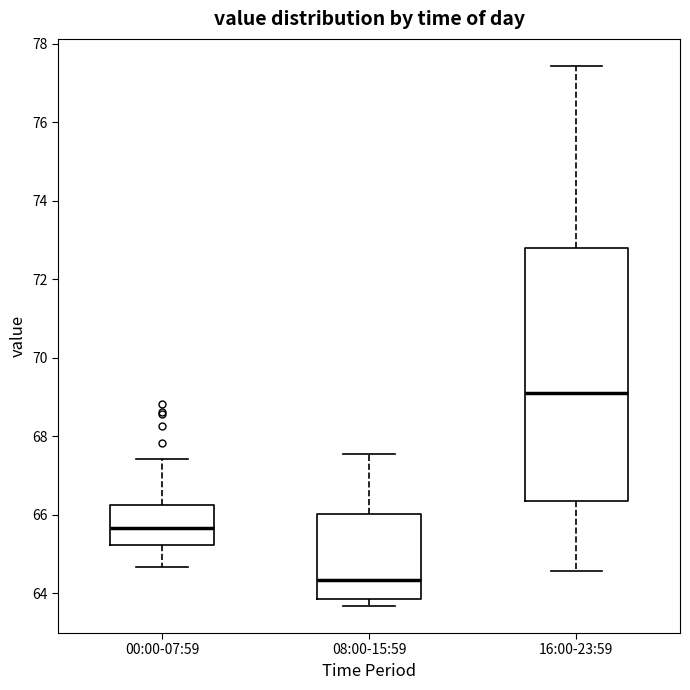

Reading left to right, read every box against the y-axis: the position of its median line, the range the box covers, and the ends of its whiskers. The values are not printed on the chart, so give them approximately, as read against the axis.

00:00-07:59: median 65.6, box 65.2 to 66.2, whiskers 64.6 to 67.4
08:00-15:59: median 64.4, box 63.8 to 66.0, whiskers 63.6 to 67.6
16:00-23:59: median 69.0, box 66.4 to 72.8, whiskers 64.6 to 77.4